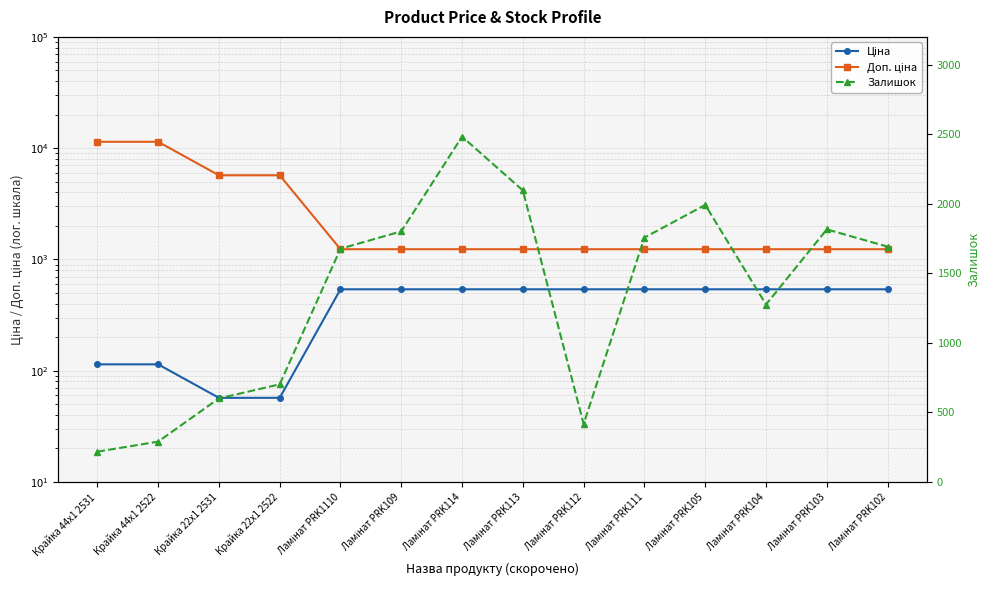

What are all the series names shown in the legend?

Ціна, Доп. ціна, Залишок